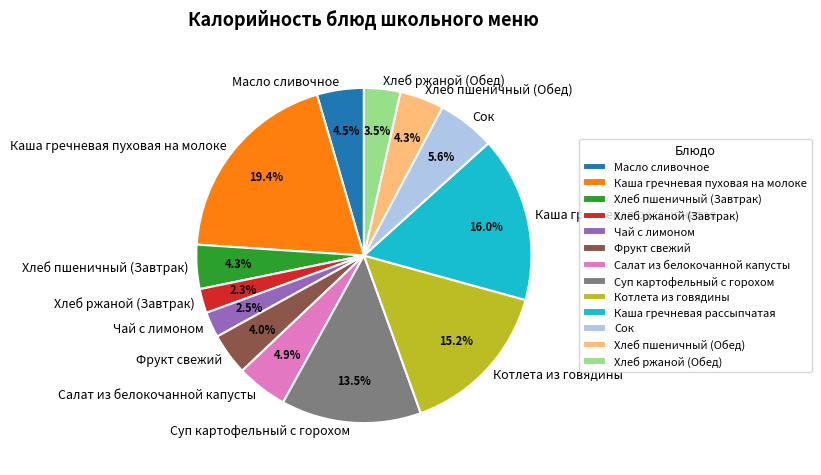

Does Салат из белокочанной капусты account for over 50% of the chart?

No